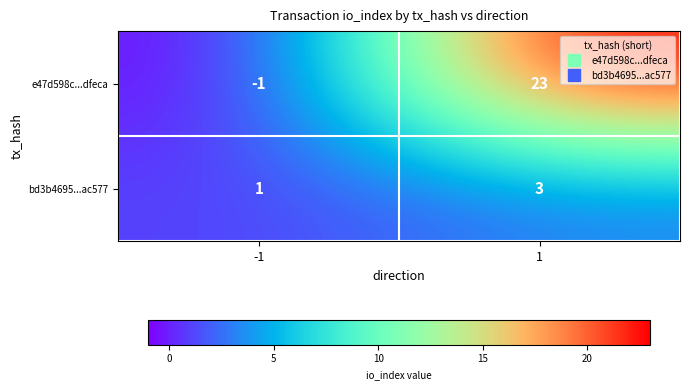

What is the total value across all series at 1?

26